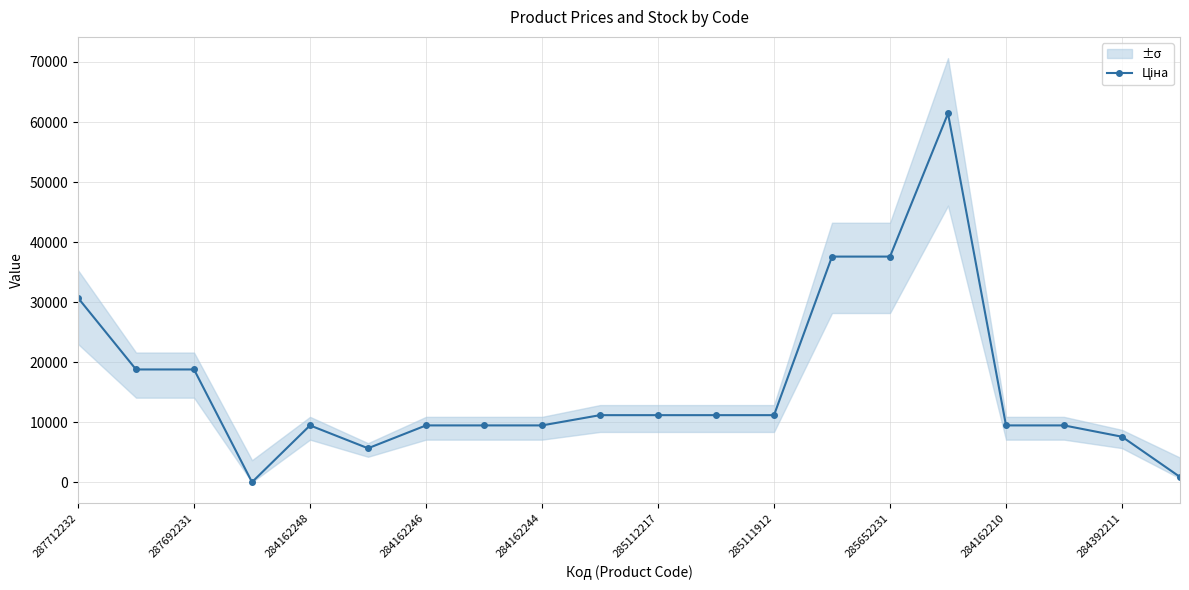

How many data points does each series have?

20